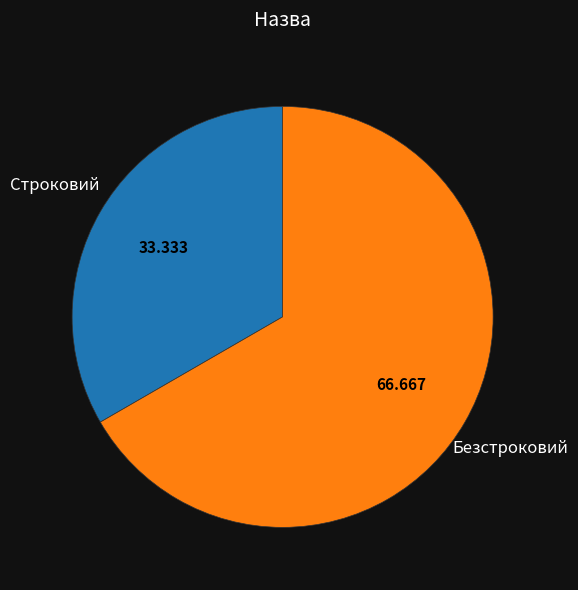

Is there a majority slice in this chart?

Yes